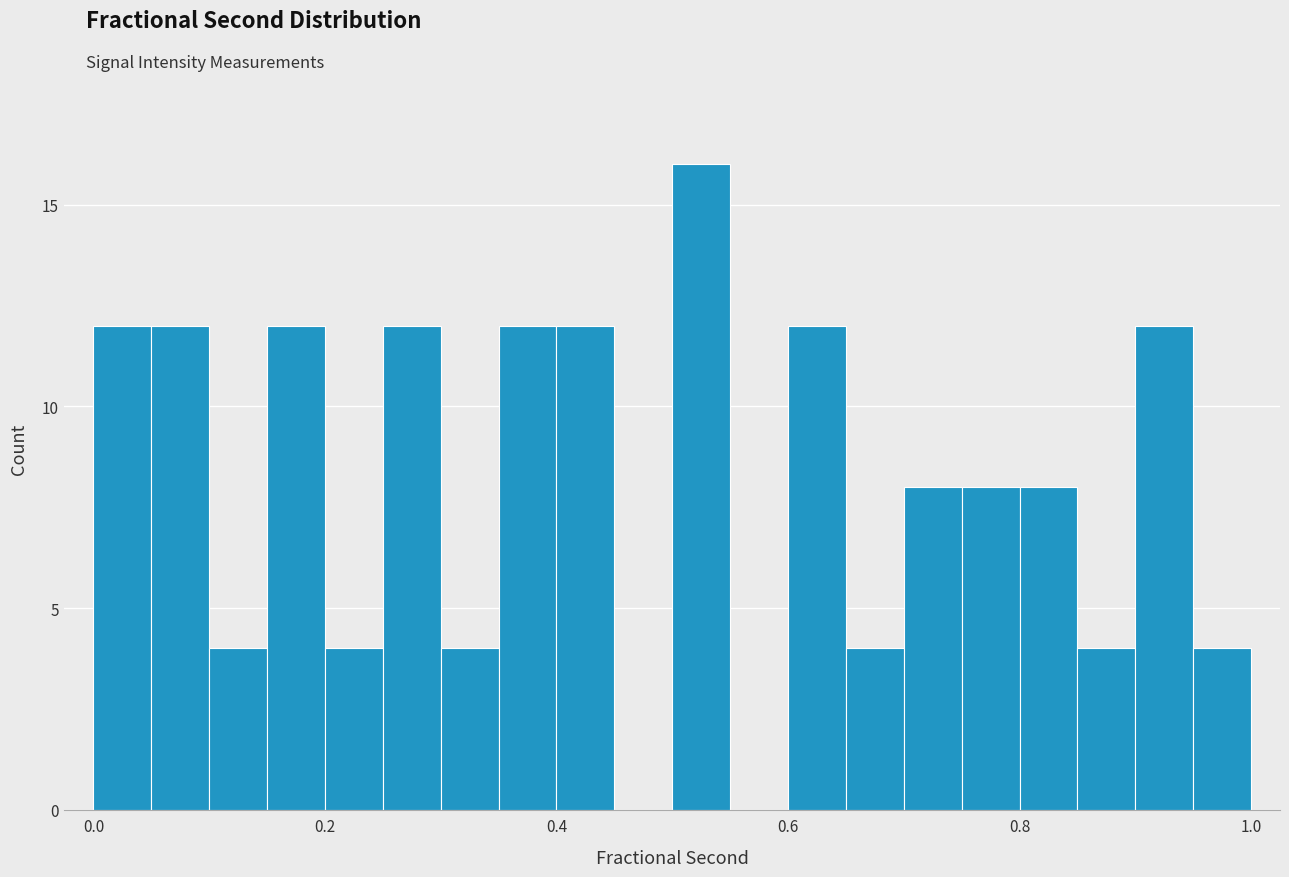

Read against the x-axis, roughly where is the centre of the tallest bar?

0.52